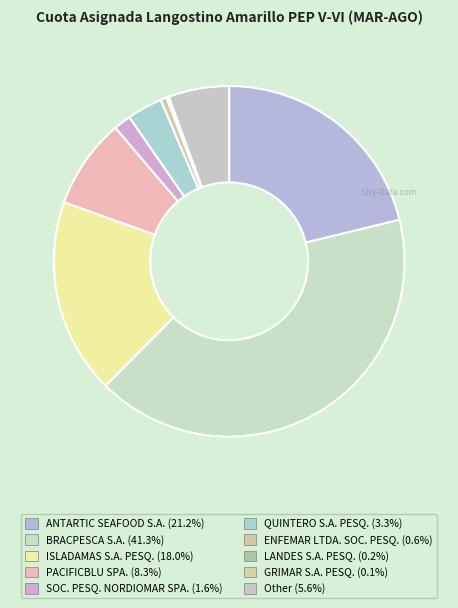

Is there any slice that represents more than half of the pie?

No